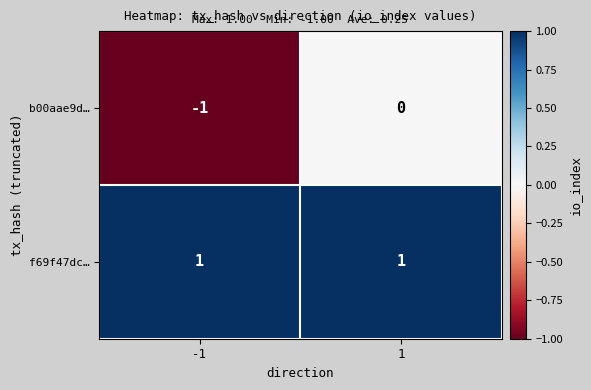

The value of b00aae9d… at 1 is 1. True or false?

False